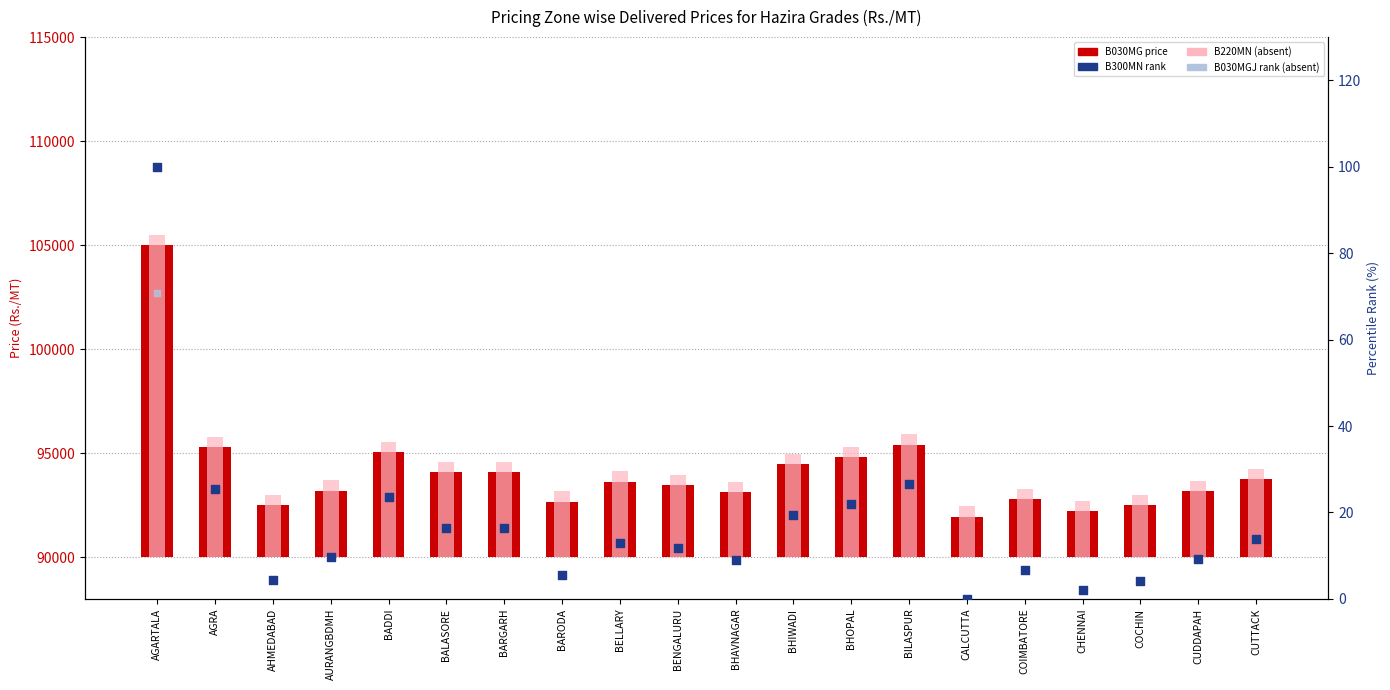

Which series reaches the maximum Y coordinate?

B220MN (absent)